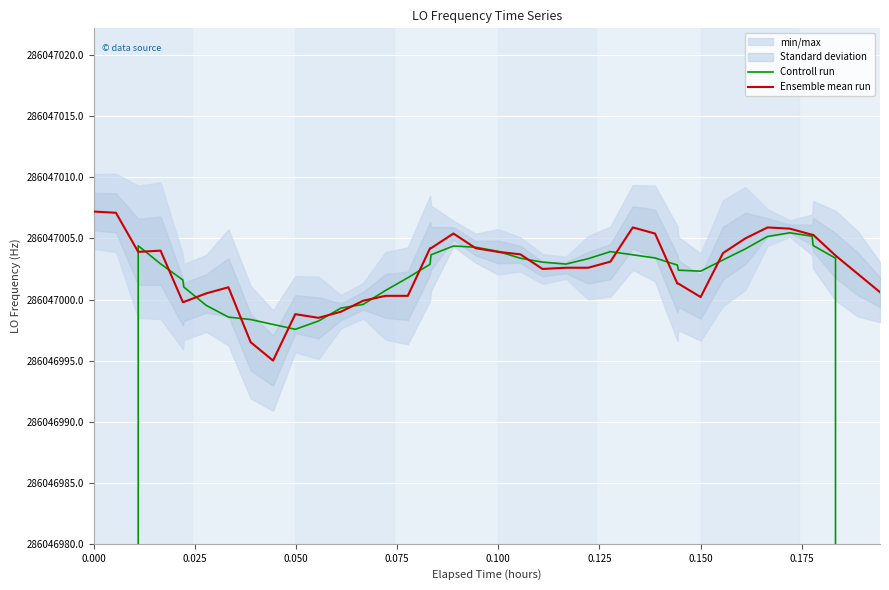

How many data points in Ensemble mean run are less than 286047003?

20